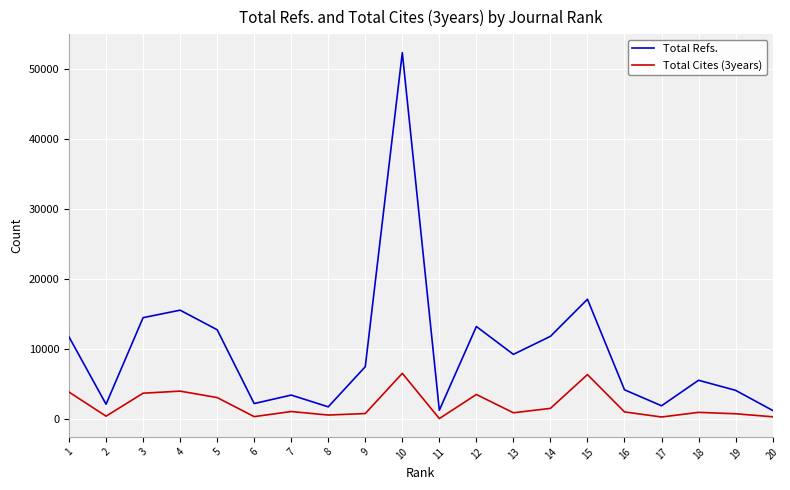

What is the difference between the Total Refs. values at 6 and 12?

10985